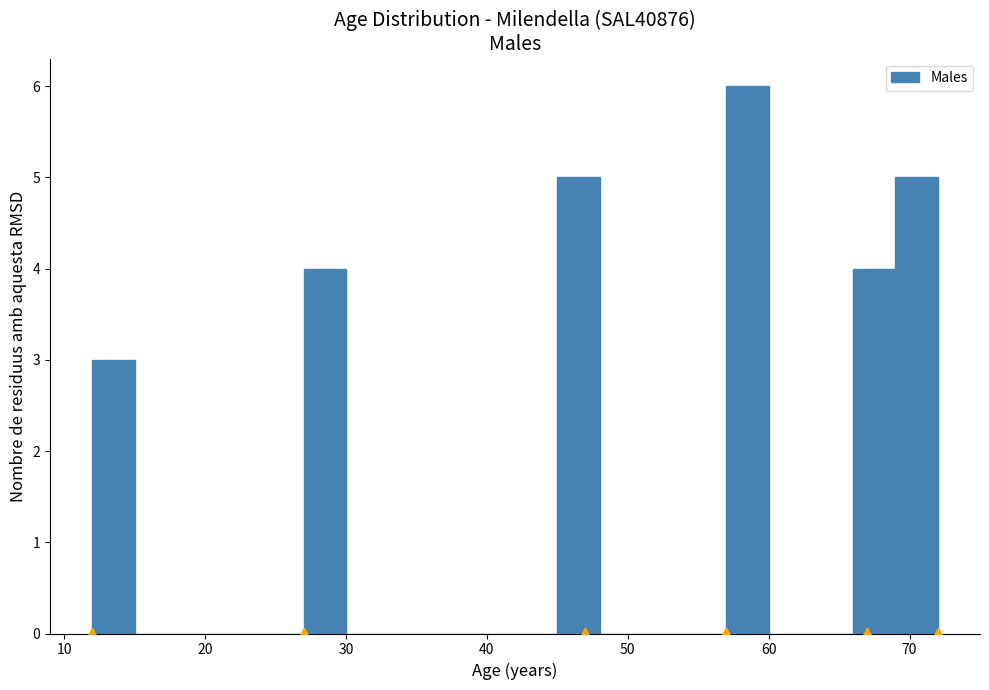

Read against the x-axis, roughly where is the centre of the tallest bar?

59